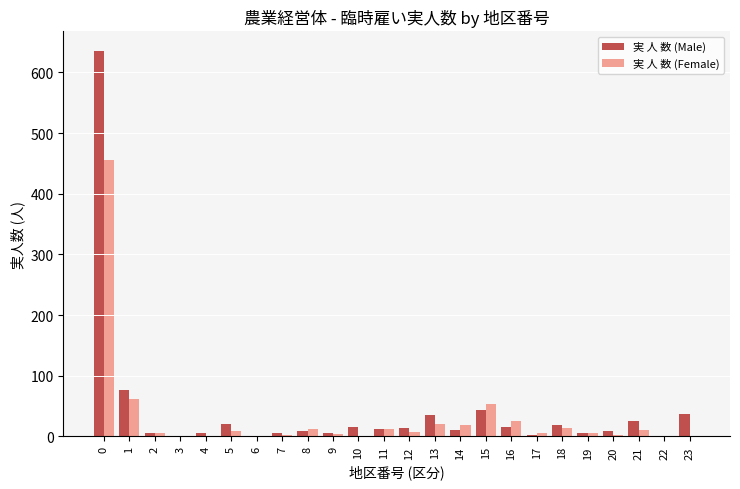

Which series changed the most between 0 and 2?

実 人 数 (Male)